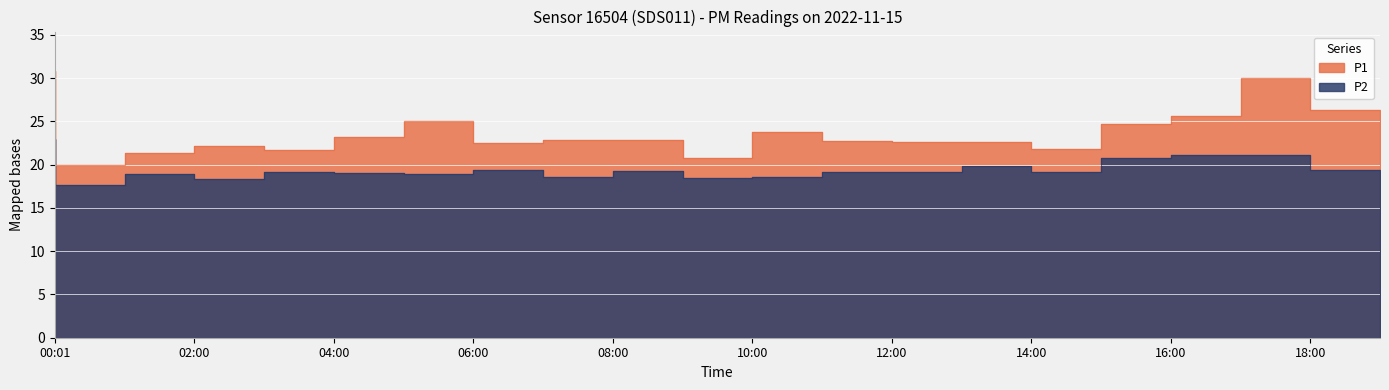

What is the total value across all series at 14:00?

42.5